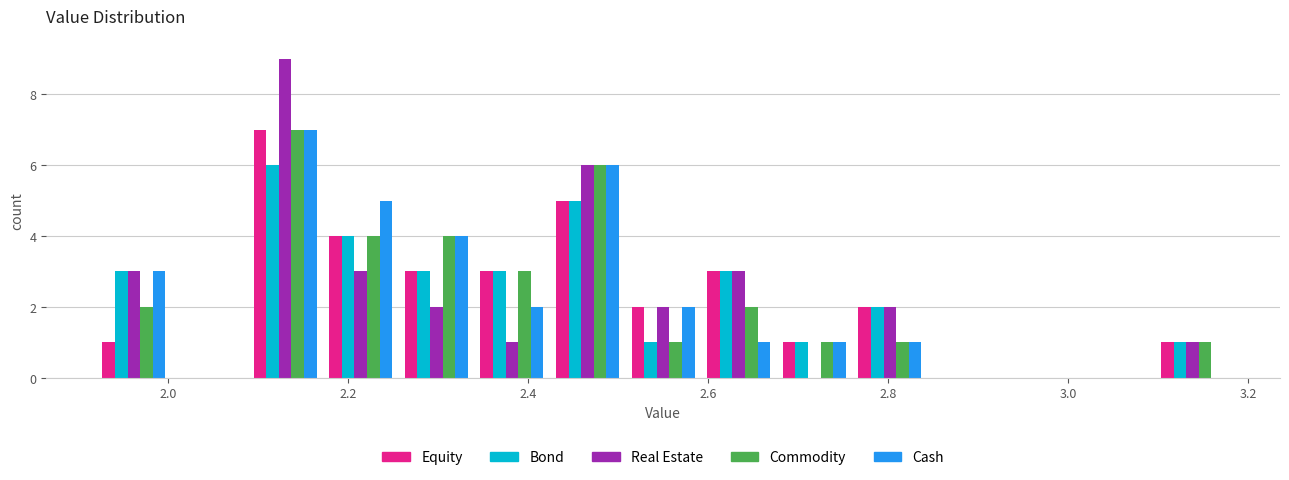

Reading left to right, list every range on the x-axis with the height of the bar of each series over it. Neither the bar edges nor the heights are printed on the chart, so give them approximately, as read against the axes.

1.920 to 2.004: Equity=1	Bond=3	Real Estate=3	Commodity=2	Cash=3
2.004 to 2.088: Equity=0	Bond=0	Real Estate=0	Commodity=0	Cash=0
2.088 to 2.172: Equity=7	Bond=6	Real Estate=9	Commodity=7	Cash=7
2.172 to 2.256: Equity=4	Bond=4	Real Estate=3	Commodity=4	Cash=5
2.256 to 2.340: Equity=3	Bond=3	Real Estate=2	Commodity=4	Cash=4
2.340 to 2.424: Equity=3	Bond=3	Real Estate=1	Commodity=3	Cash=2
2.424 to 2.508: Equity=5	Bond=5	Real Estate=6	Commodity=6	Cash=6
2.508 to 2.592: Equity=2	Bond=1	Real Estate=2	Commodity=1	Cash=2
2.592 to 2.676: Equity=3	Bond=3	Real Estate=3	Commodity=2	Cash=1
2.676 to 2.760: Equity=1	Bond=1	Real Estate=0	Commodity=1	Cash=1
2.760 to 2.844: Equity=2	Bond=2	Real Estate=2	Commodity=1	Cash=1
2.844 to 2.928: Equity=0	Bond=0	Real Estate=0	Commodity=0	Cash=0
2.928 to 3.012: Equity=0	Bond=0	Real Estate=0	Commodity=0	Cash=0
3.012 to 3.096: Equity=0	Bond=0	Real Estate=0	Commodity=0	Cash=0
3.096 to 3.180: Equity=1	Bond=1	Real Estate=1	Commodity=1	Cash=0